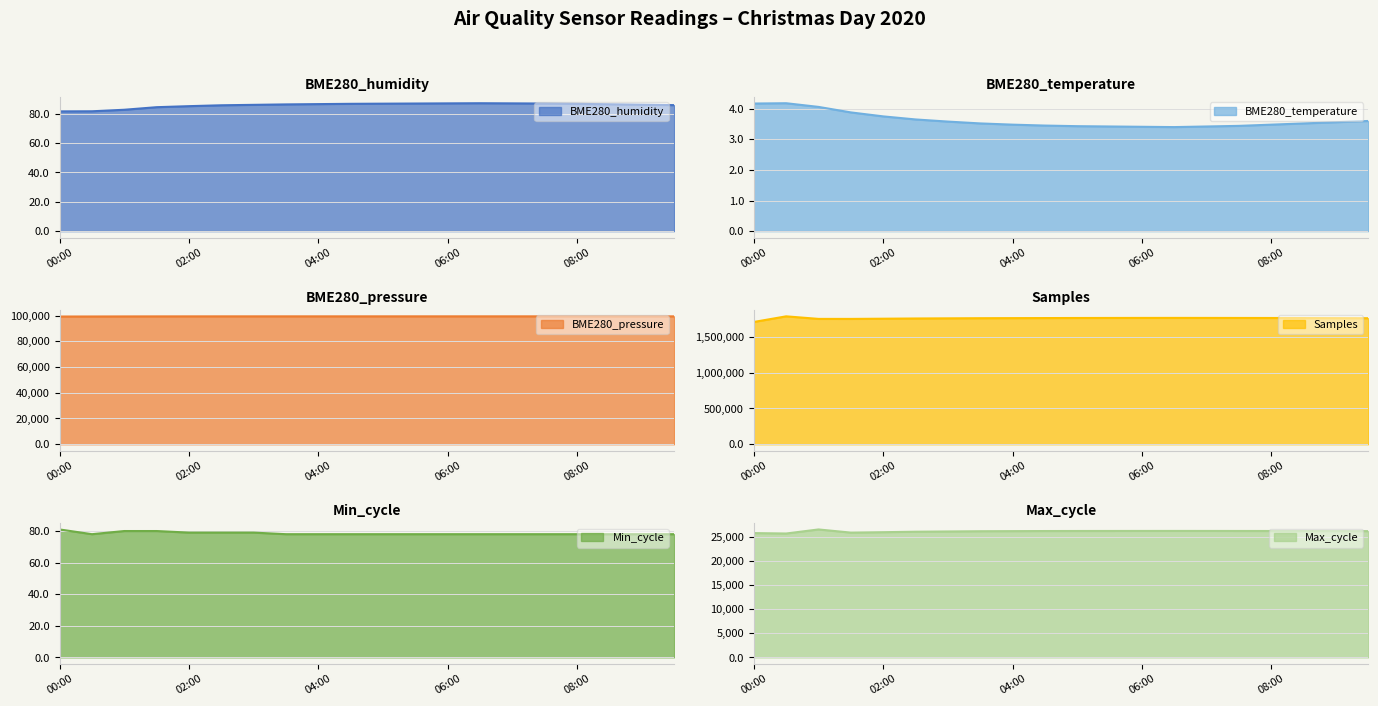

What value does the Samples series have at 06:30?

1766200.0